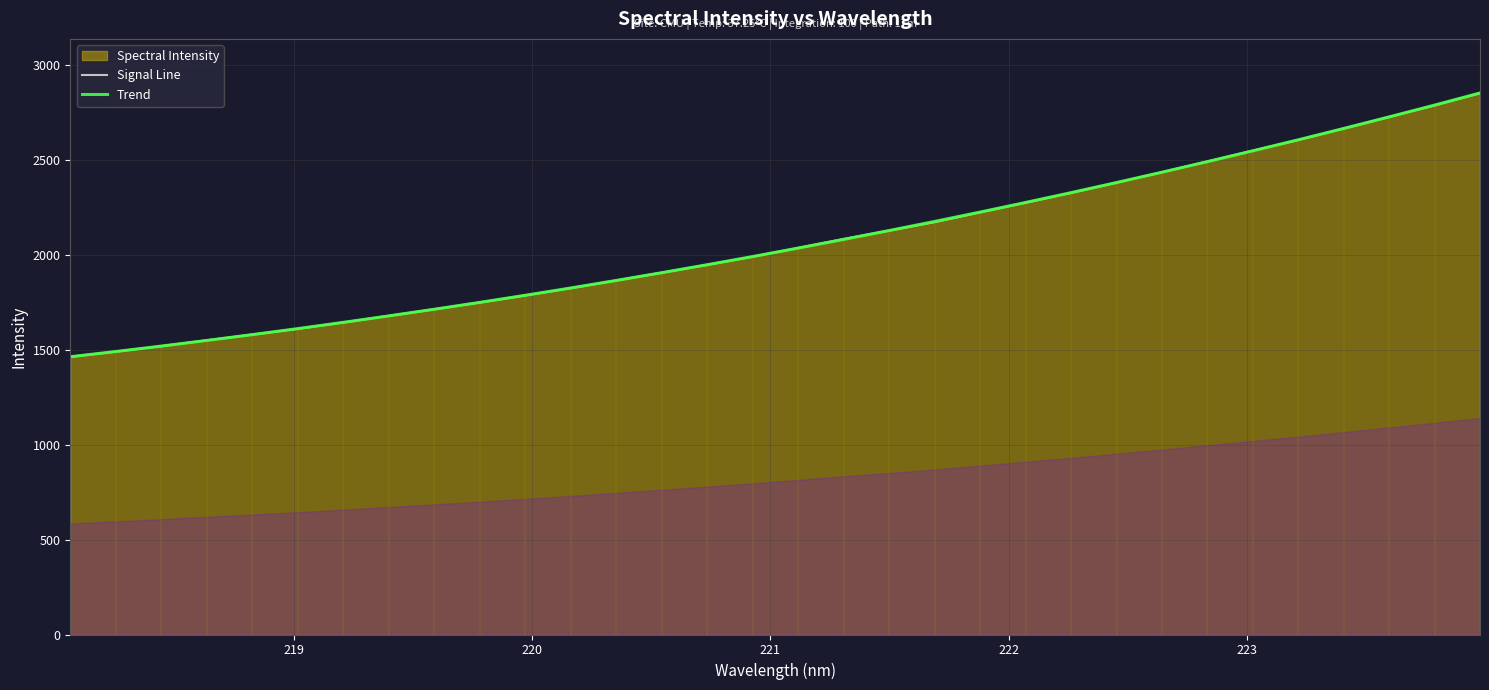

What is the maximum value for Trend?

2852.1